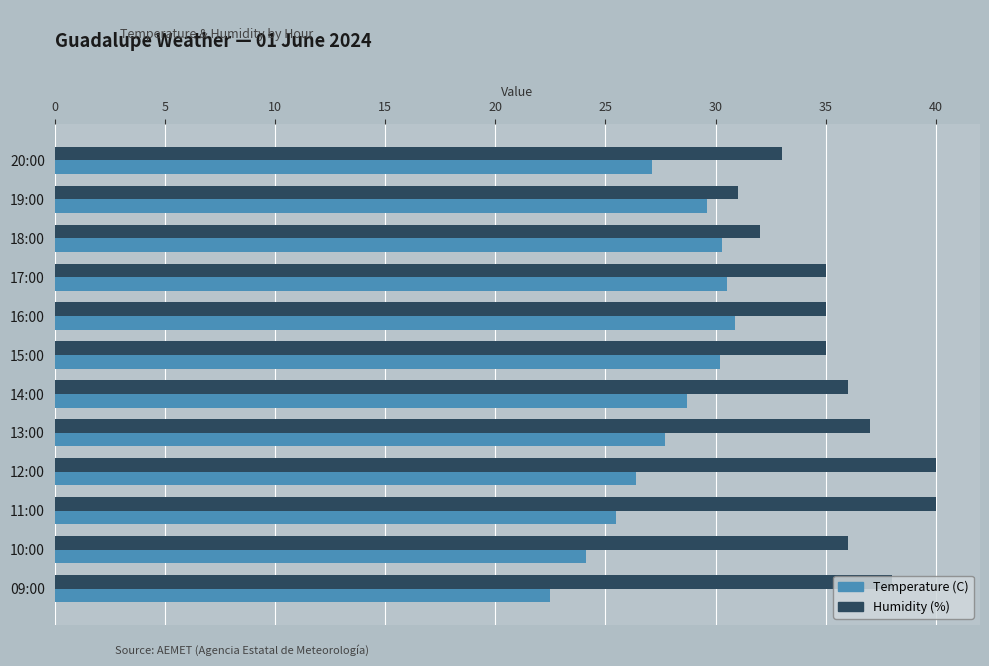

At 09:00, list the series in order from largest to smallest.

Humidity (%), Temperature (C)